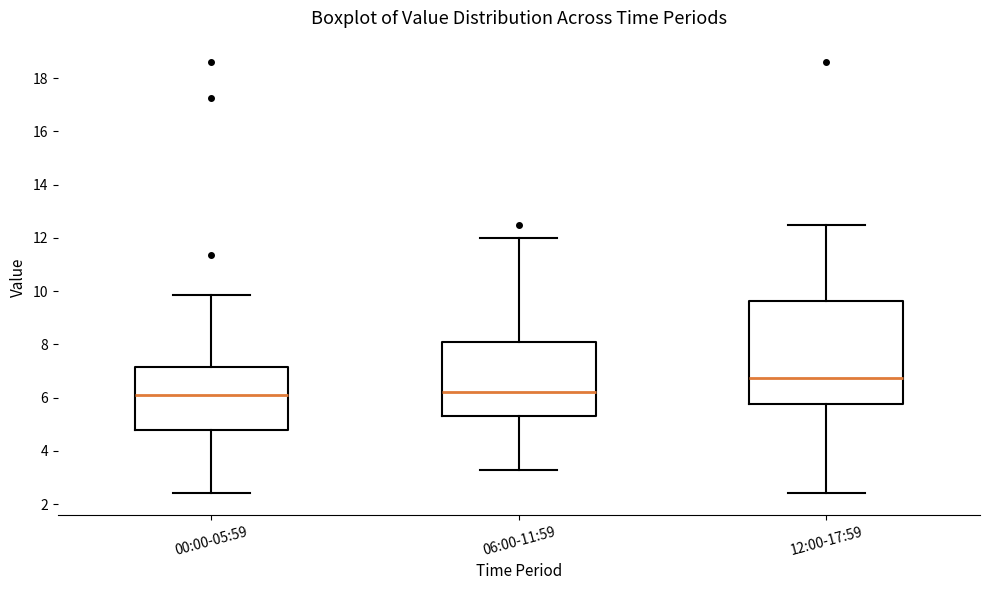

Comparing the boxes themselves (not the whiskers), which one is the tallest?

12:00-17:59